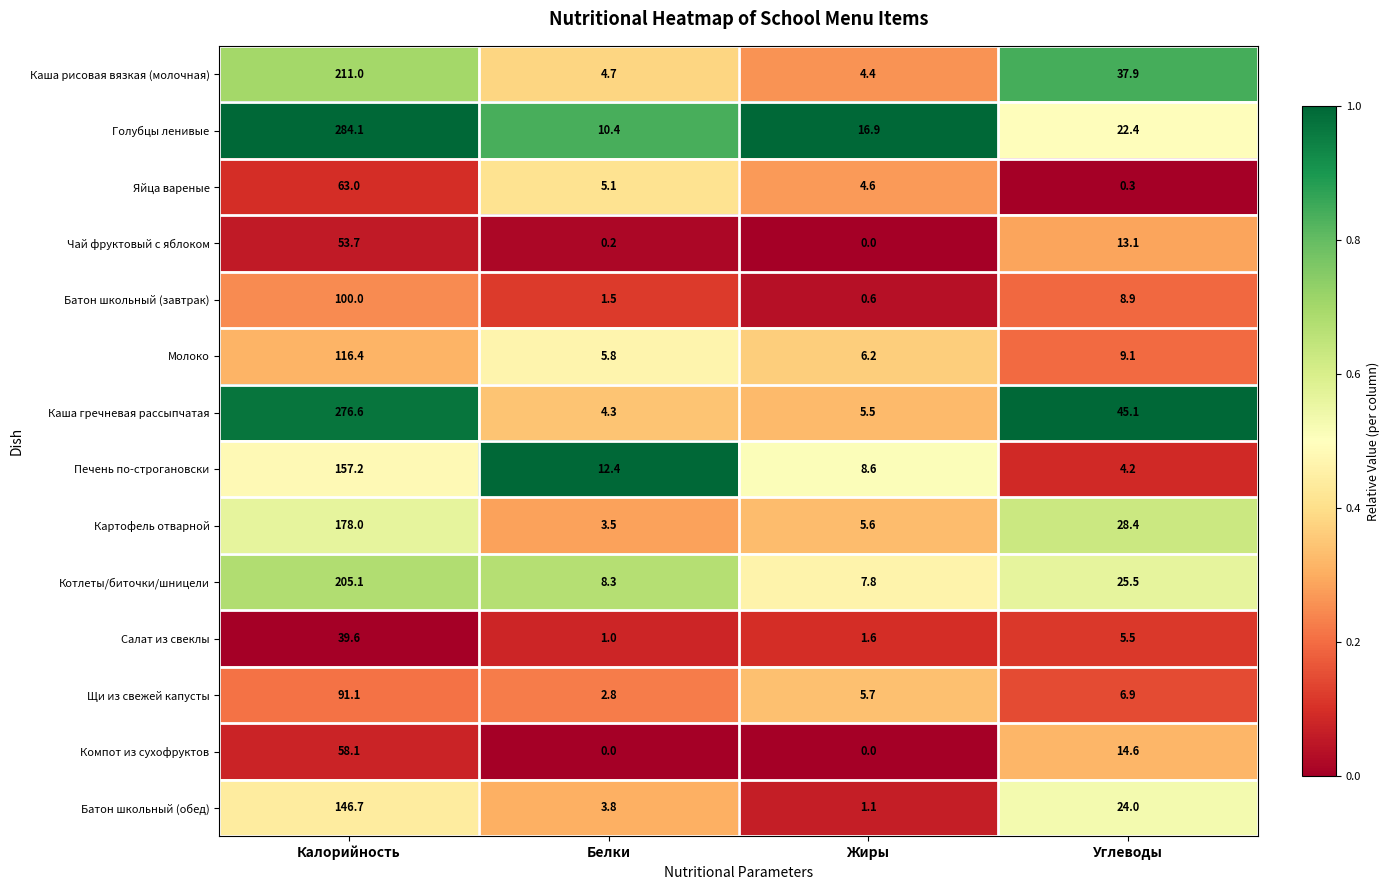

At how many categories does at least one series exceed 0?

4